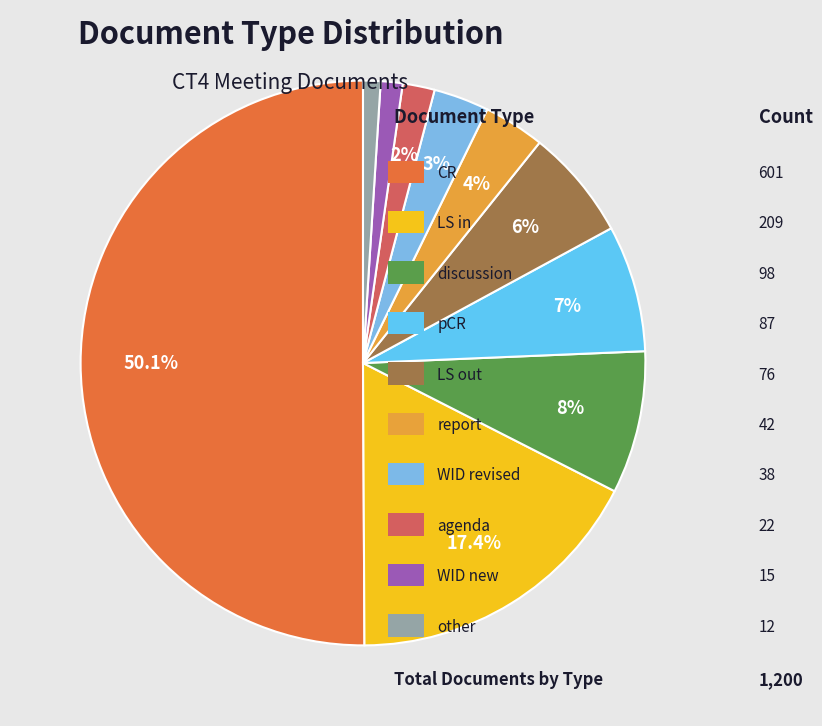

Count the number of slices in the pie.

10